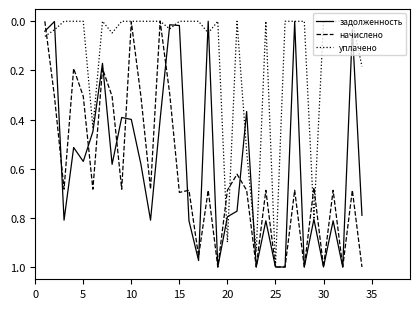

What is the sum of all задолженность values?

19.7